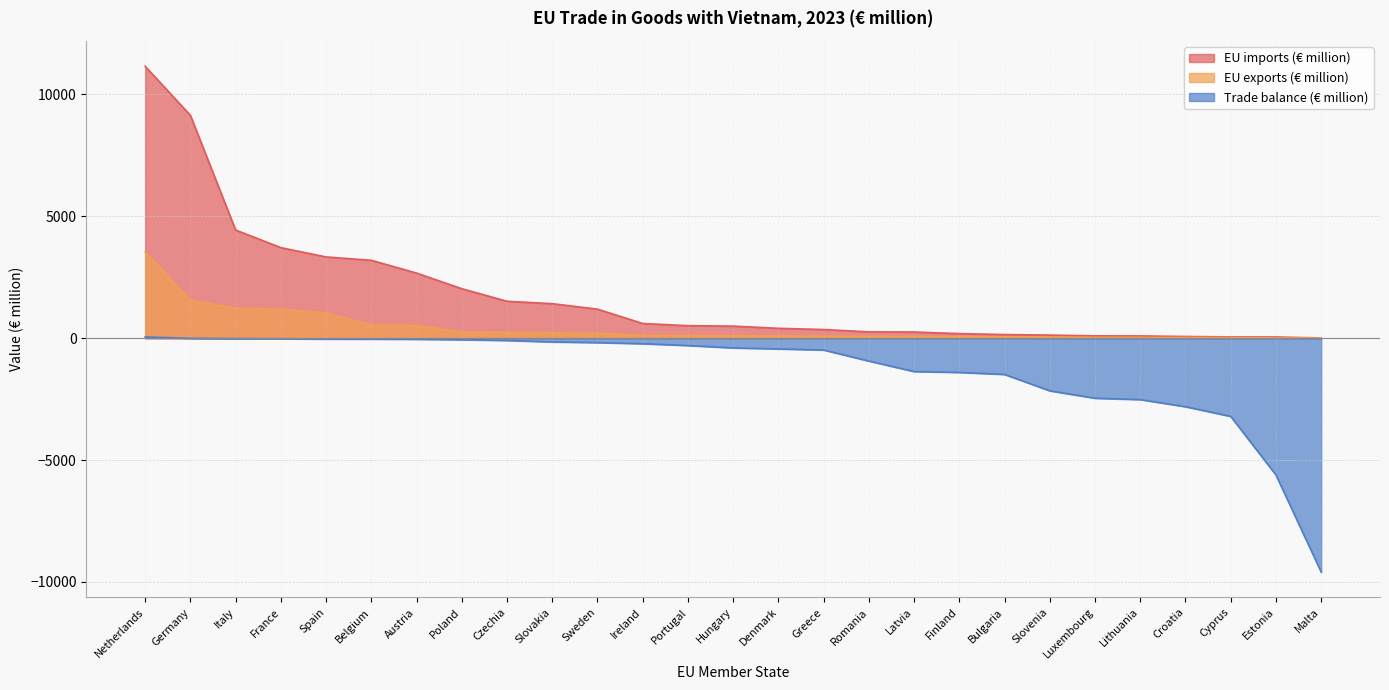

True or false: Trade balance (€ million) has a value of -39.5 at Belgium.

True